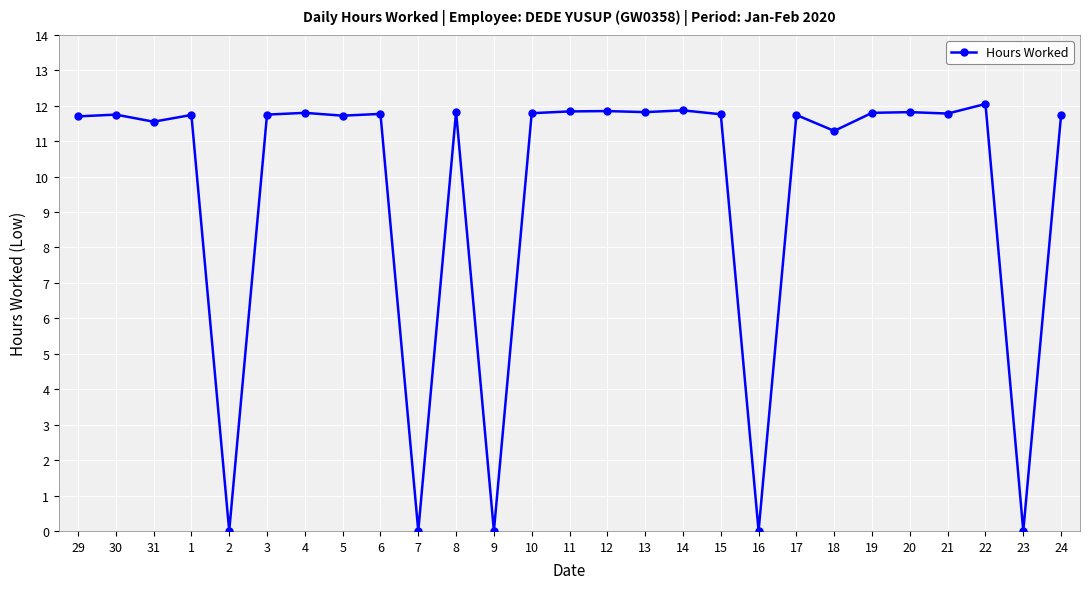

Read the value at 17.

11.7